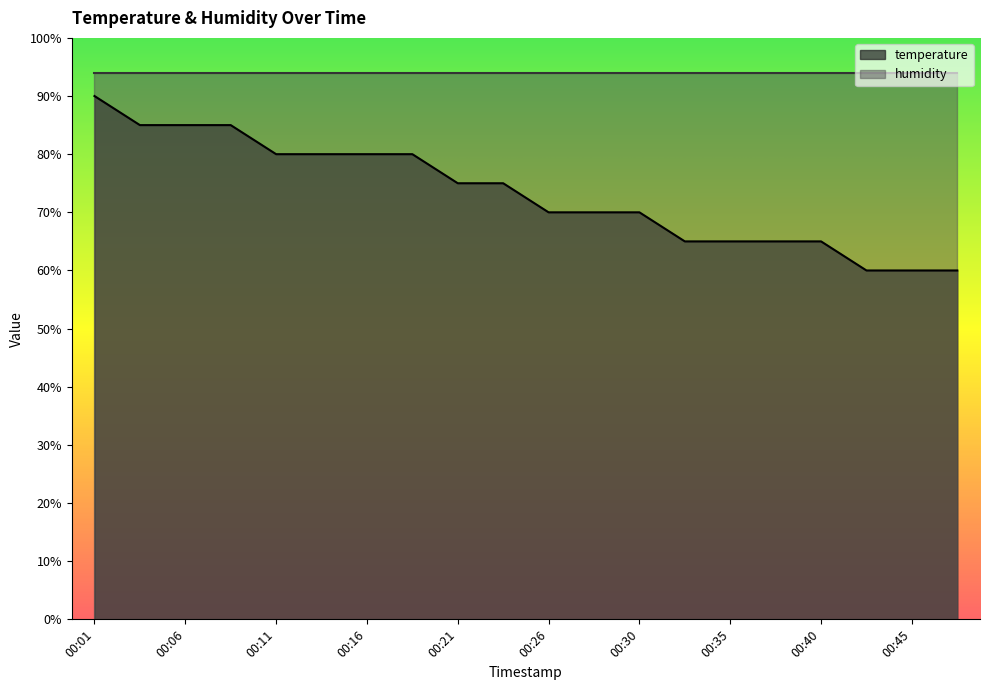

Where is the data nearest to the value 75?

00:21